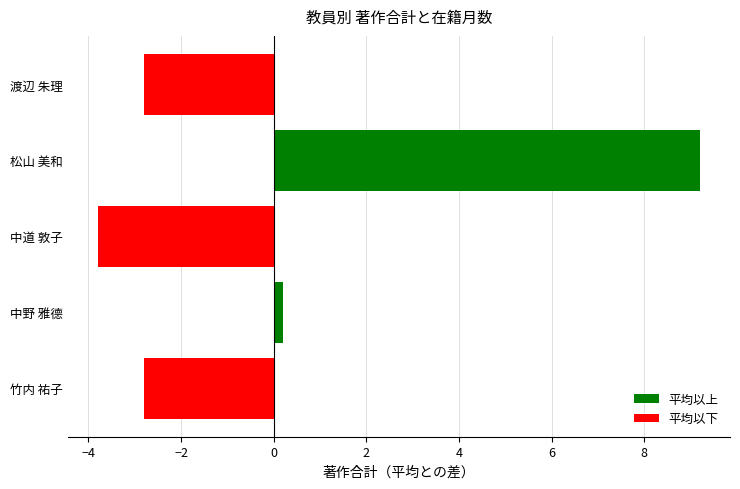

Where is the data nearest to the value 2?

中野 雅德